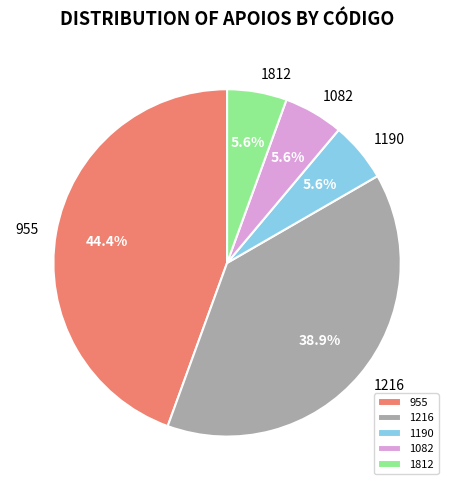

What is the largest slice in the pie chart?

955